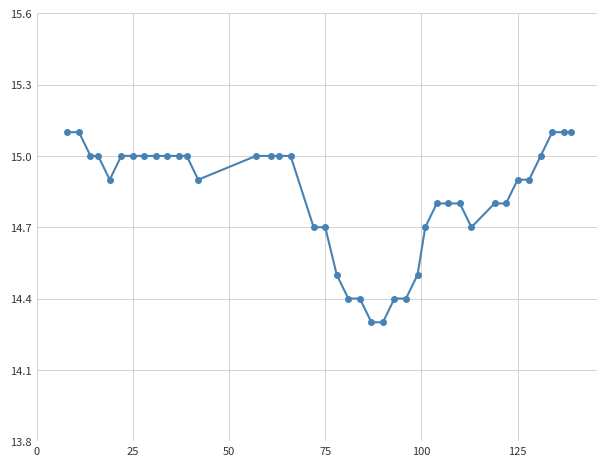

What is the difference between the maximum and second lowest values?

0.8